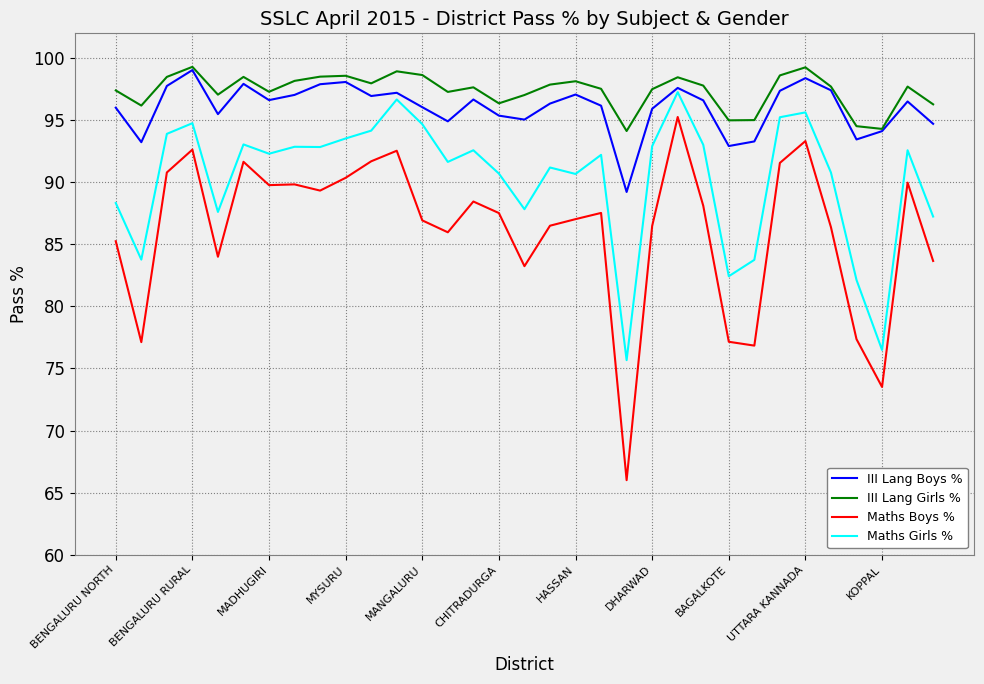

True or false: III Lang Girls % and Maths Boys % intersect in this chart.

False